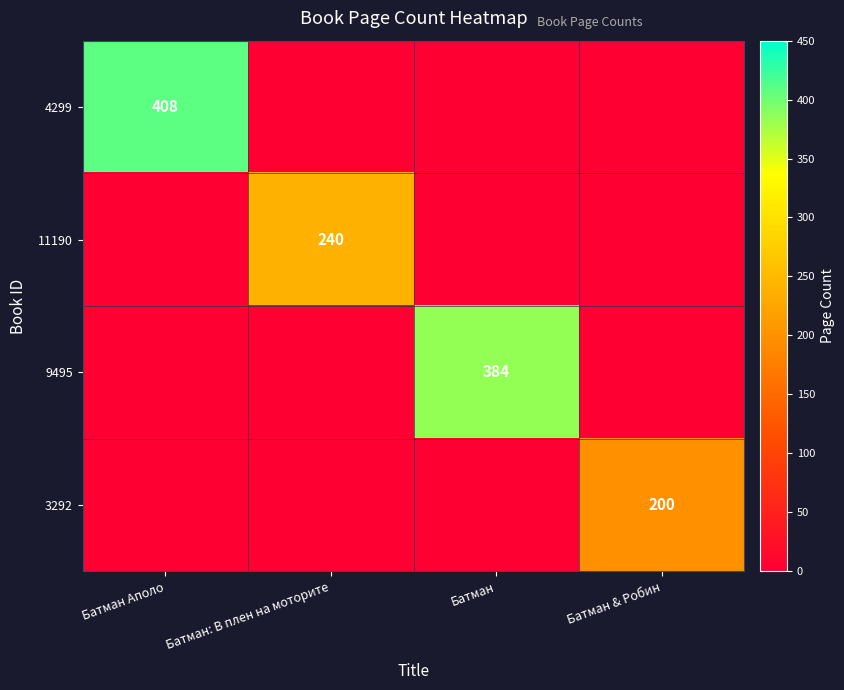

At which category is the sum across all series the highest?

Батман Аполо